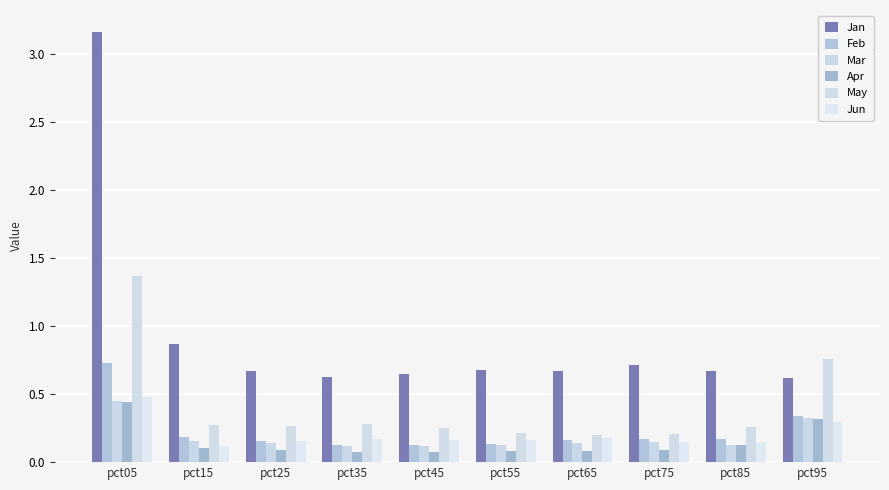

How many Jun values are between 0 and 1?

10